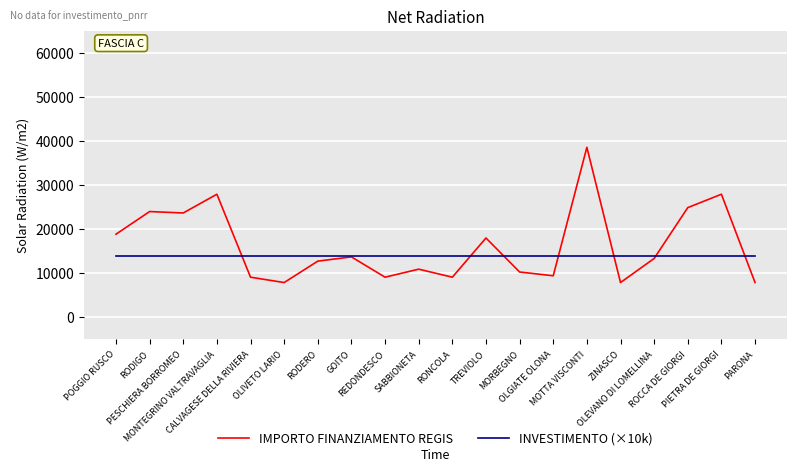

Rank the series by their maximum value, from lowest to highest.

INVESTIMENTO (×10k), IMPORTO FINANZIAMENTO REGIS